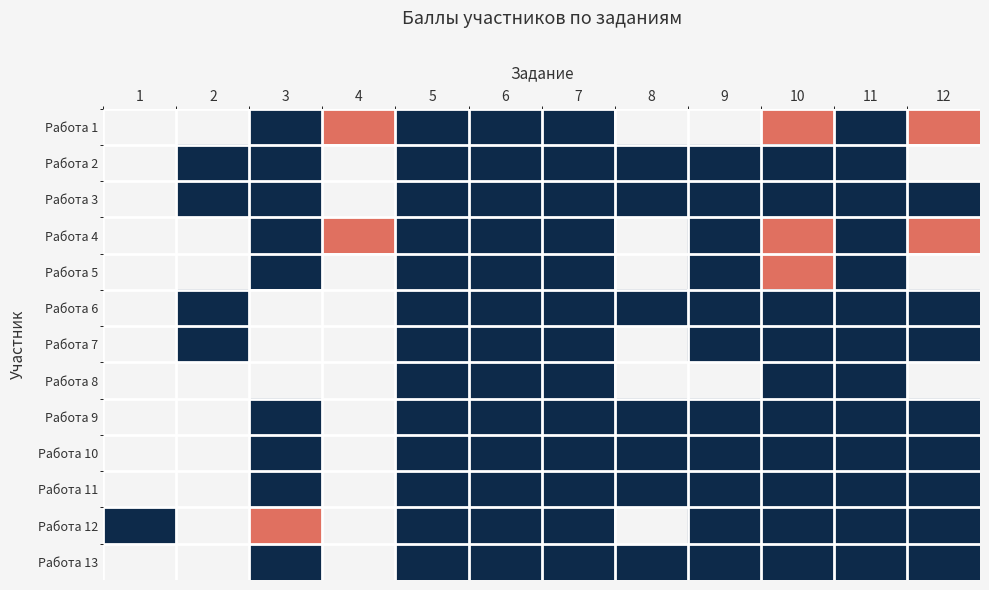

Reading left to right, transcribe all the data shown in this chart.

Работа 1: 1=1	2=1	3=0	4=2	5=0	6=0	7=0	8=1	9=1	10=2	11=0	12=2
Работа 2: 1=1	2=0	3=0	4=1	5=0	6=0	7=0	8=0	9=0	10=0	11=0	12=1
Работа 3: 1=1	2=0	3=0	4=1	5=0	6=0	7=0	8=0	9=0	10=0	11=0	12=0
Работа 4: 1=1	2=1	3=0	4=2	5=0	6=0	7=0	8=1	9=0	10=2	11=0	12=2
Работа 5: 1=1	2=1	3=0	4=1	5=0	6=0	7=0	8=1	9=0	10=2	11=0	12=1
Работа 6: 1=1	2=0	3=1	4=1	5=0	6=0	7=0	8=0	9=0	10=0	11=0	12=0
Работа 7: 1=1	2=0	3=1	4=1	5=0	6=0	7=0	8=1	9=0	10=0	11=0	12=0
Работа 8: 1=1	2=1	3=1	4=1	5=0	6=0	7=0	8=1	9=1	10=0	11=0	12=1
Работа 9: 1=1	2=1	3=0	4=1	5=0	6=0	7=0	8=0	9=0	10=0	11=0	12=0
Работа 10: 1=1	2=1	3=0	4=1	5=0	6=0	7=0	8=0	9=0	10=0	11=0	12=0
Работа 11: 1=1	2=1	3=0	4=1	5=0	6=0	7=0	8=0	9=0	10=0	11=0	12=0
Работа 12: 1=0	2=1	3=2	4=1	5=0	6=0	7=0	8=1	9=0	10=0	11=0	12=0
Работа 13: 1=1	2=1	3=0	4=1	5=0	6=0	7=0	8=0	9=0	10=0	11=0	12=0